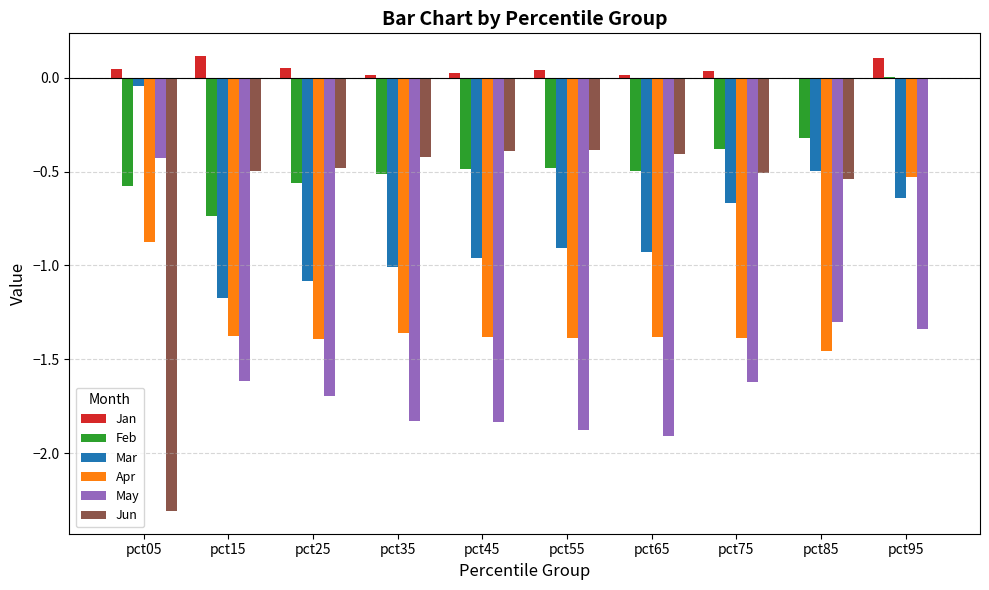

What is the sum of all Apr values?

-12.5